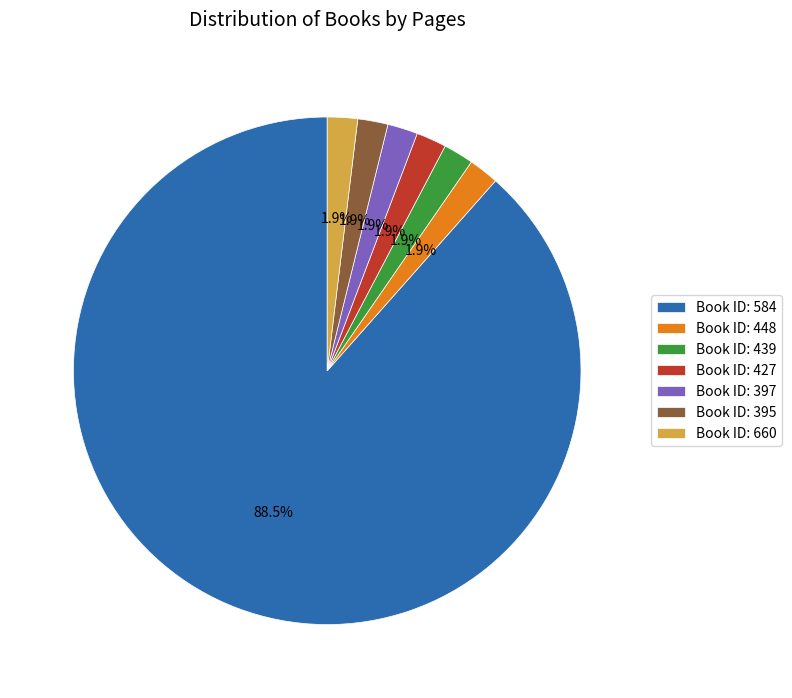

Combined, what portion of the pie is Book ID: 439 and Book ID: 395?

3.8%